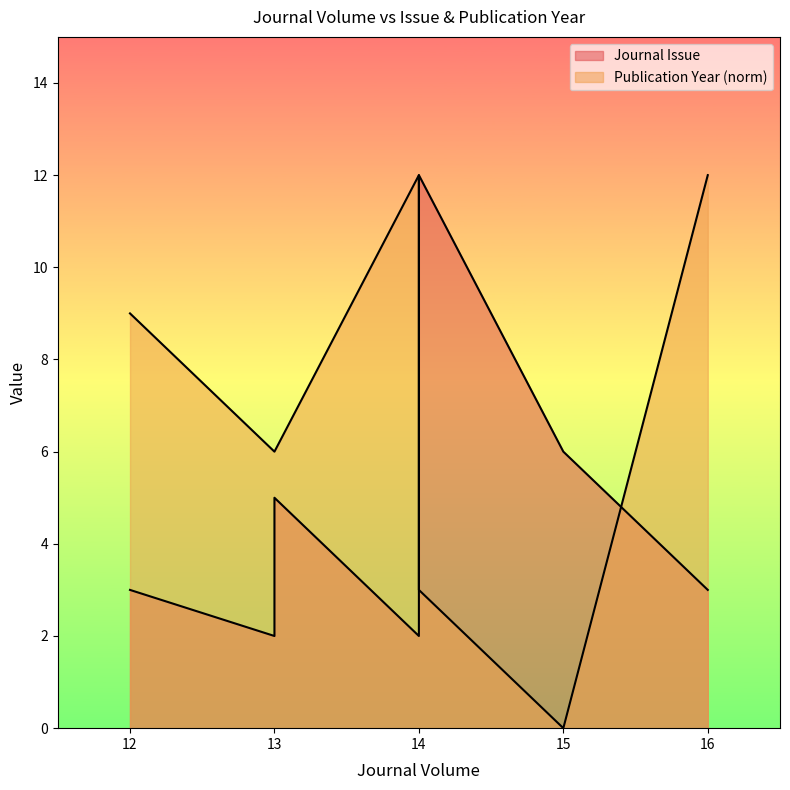

Reading left to right, what are all the values shown in this chart?

Journal Issue: 3	2	5	2	12	6	3
Publication Year: 9	6	6	12	3	0	12